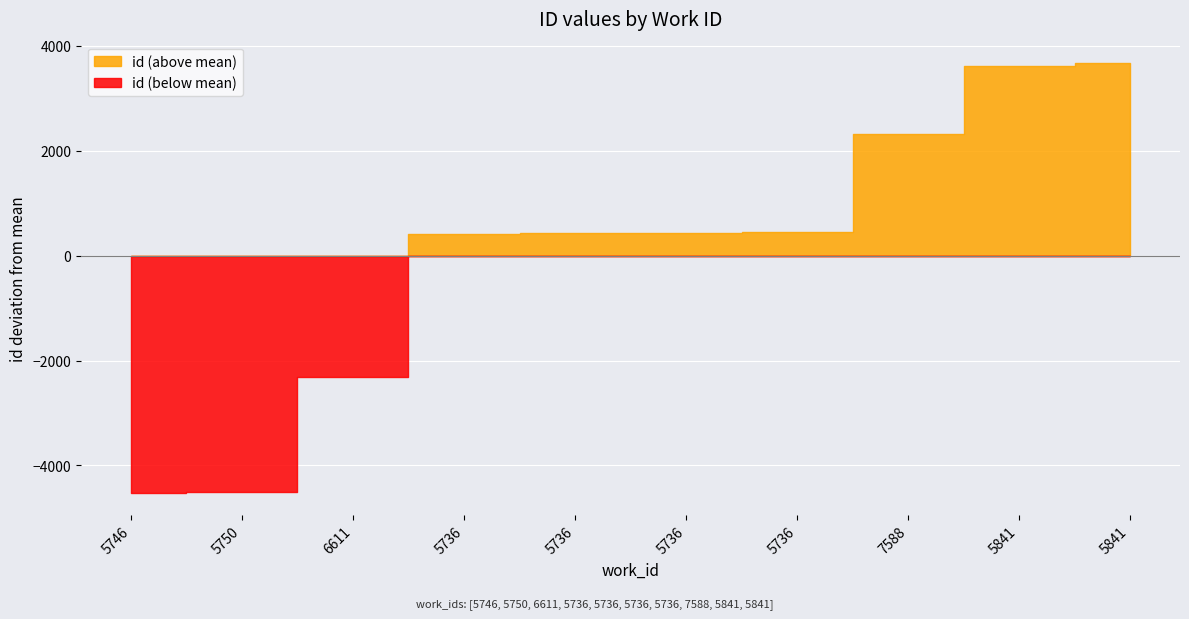

The value at 5746 is 24639. True or false?

False